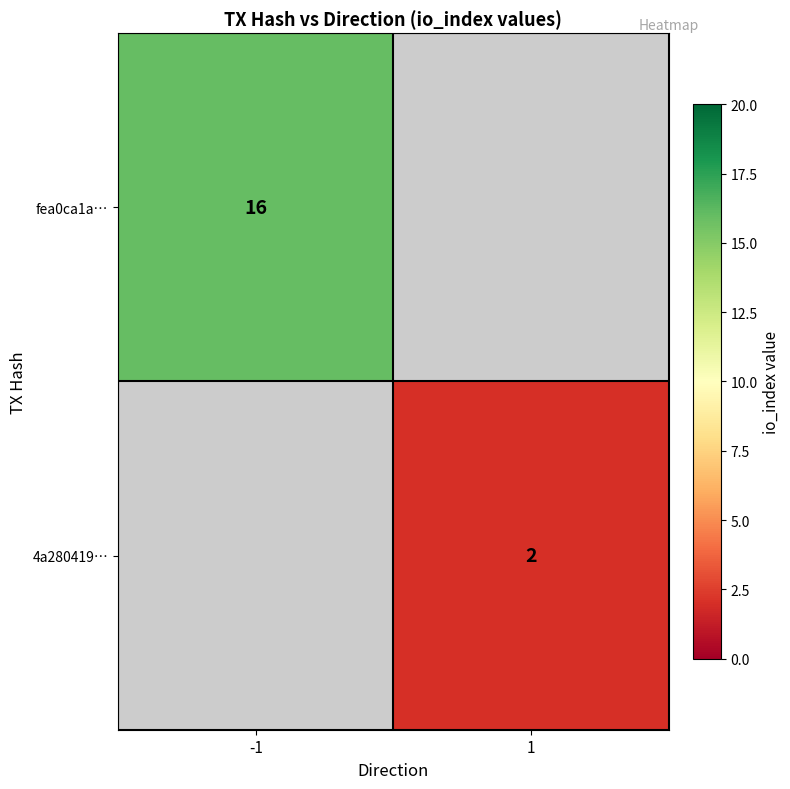

True or false: 4a280419… has a value of 2 at 1.

True